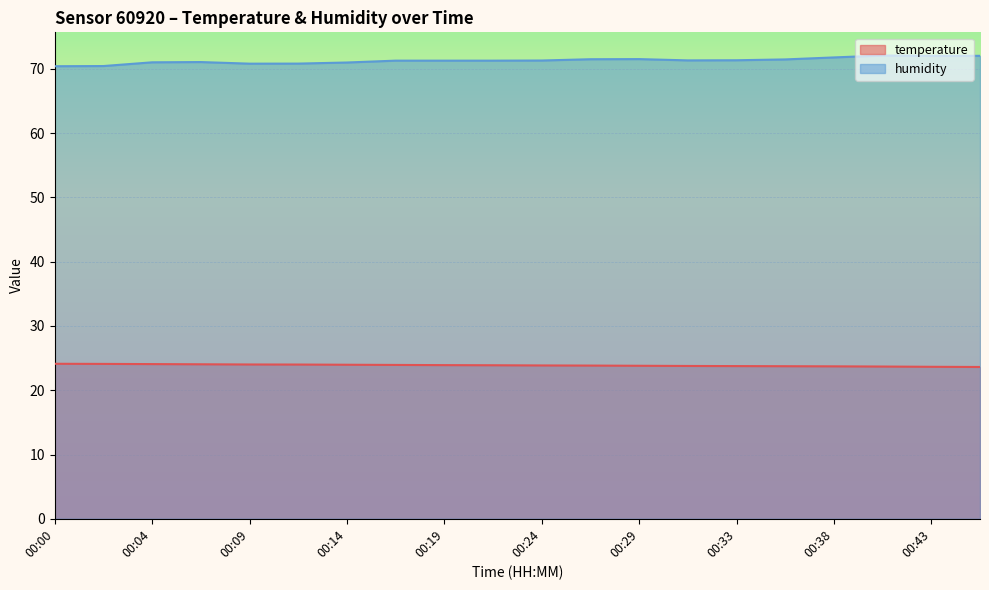

What value does the temperature series have at 00:19?

23.9